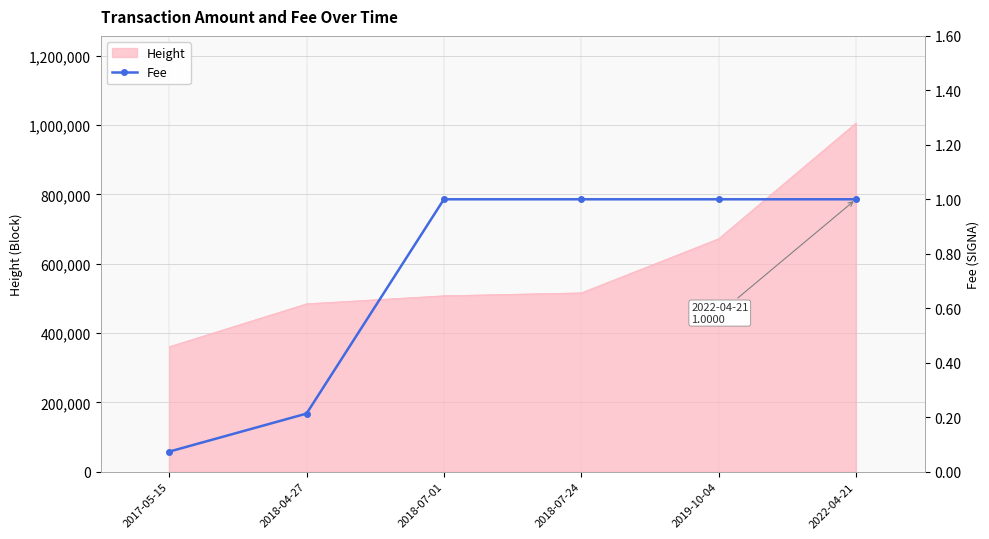

True or false: the data has more than 1 interior local peaks.

False